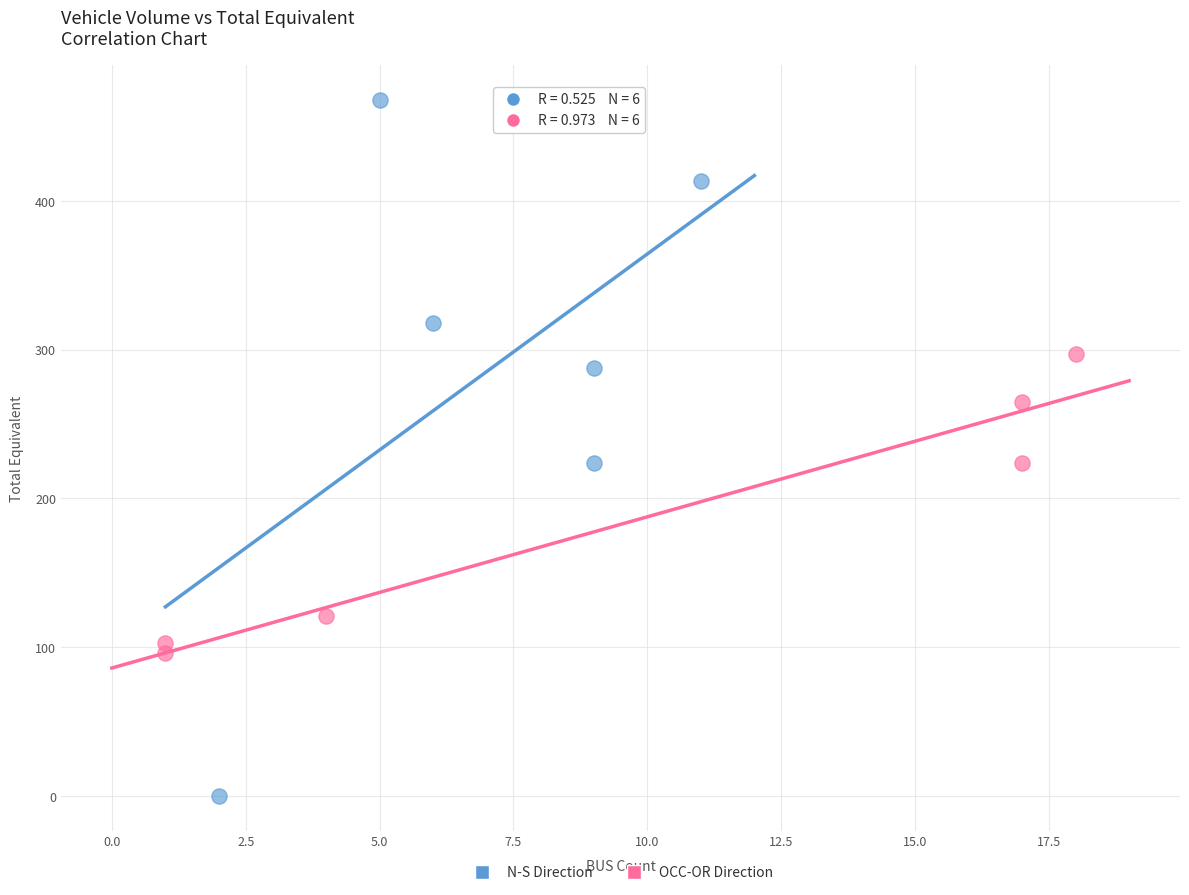

Which series has the widest spread of Y values?

N-S Direction